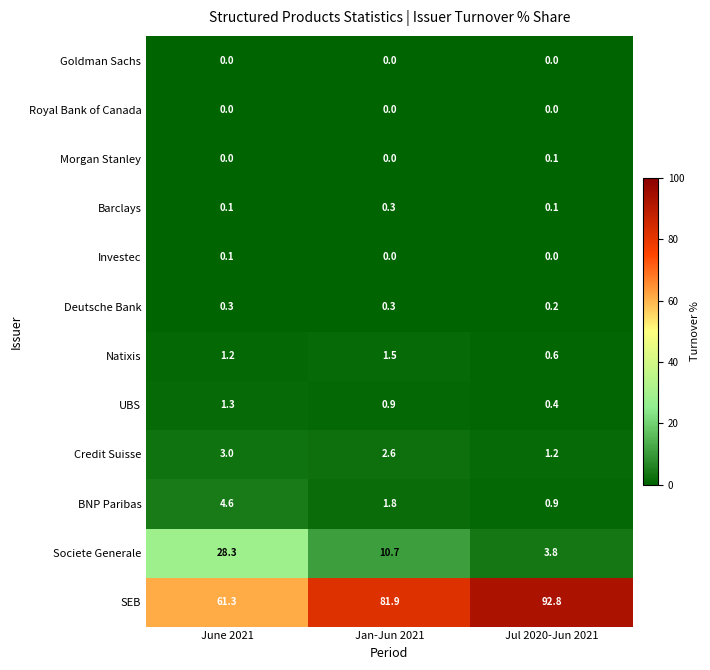

Which label corresponds to the largest value in the chart?

Jul 2020-Jun 2021